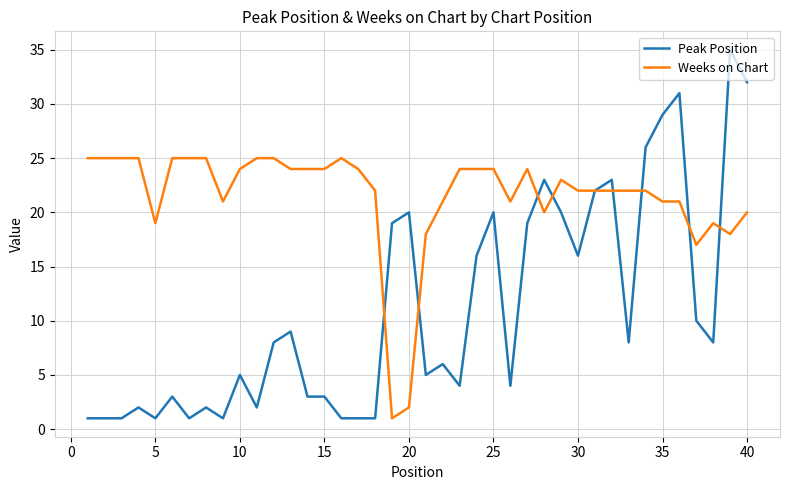

Which series has the largest total across all categories?

Weeks on Chart